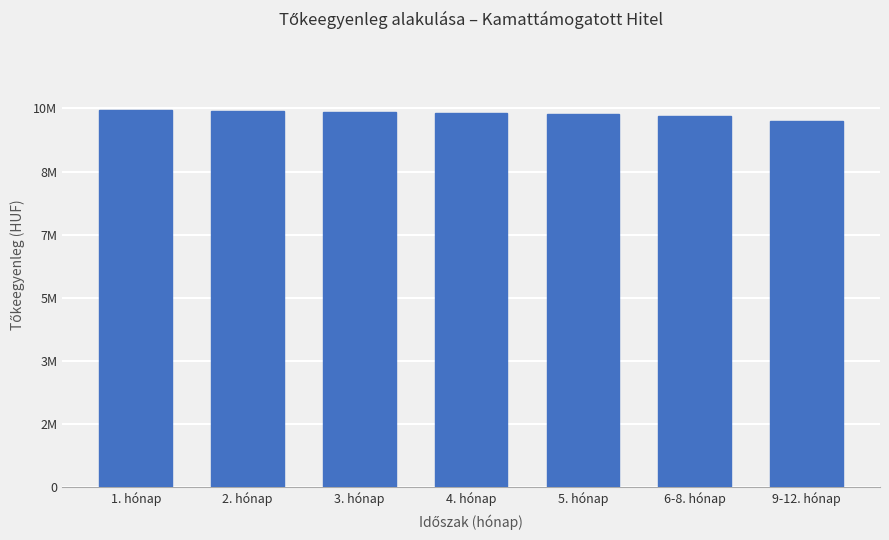

What is the value of the 1st bar from the left?

9969540